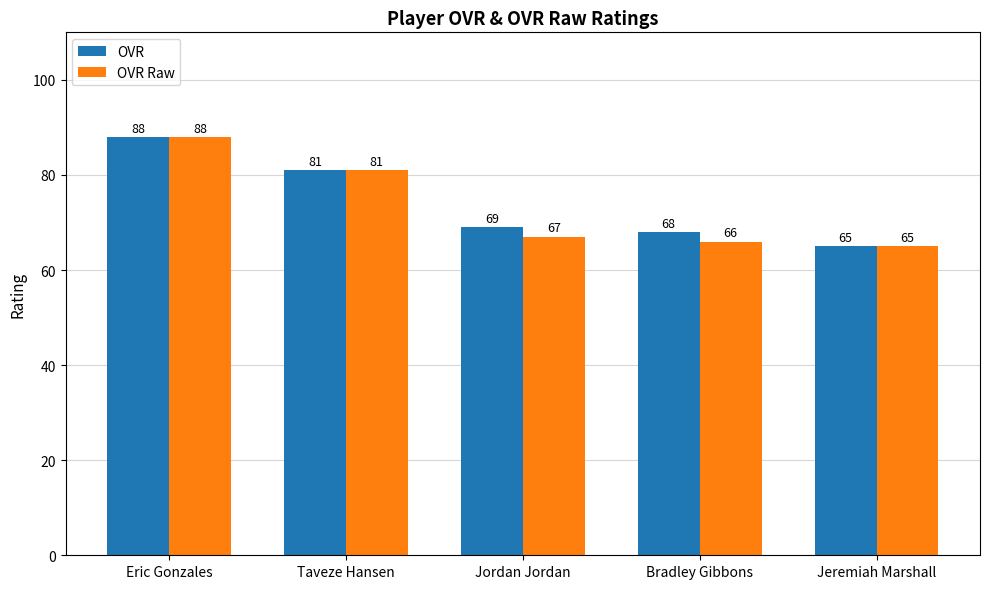

Where is OVR nearest to the value 76?

Taveze Hansen